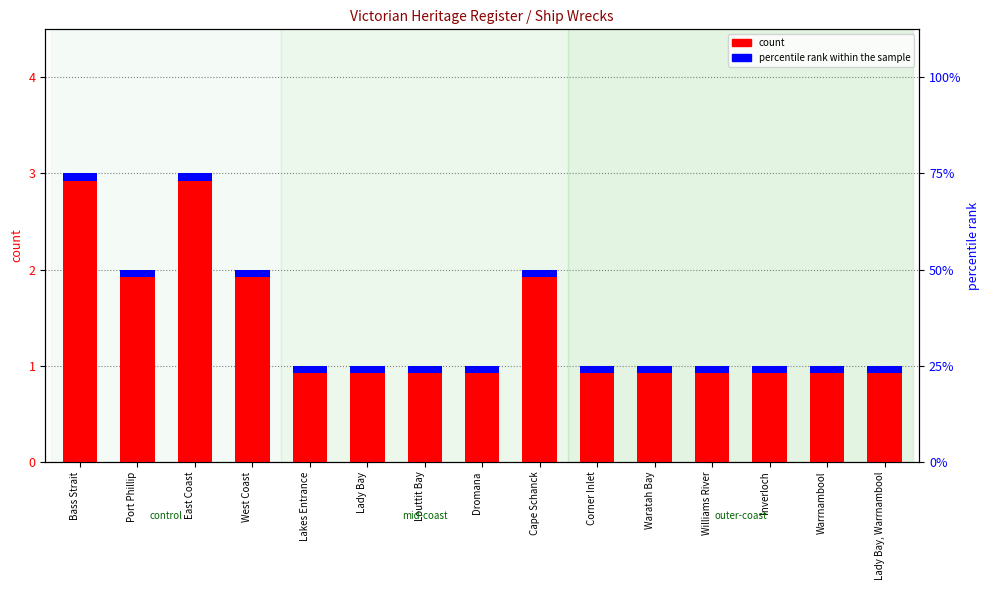

What position from the left is Warrnambool?

14